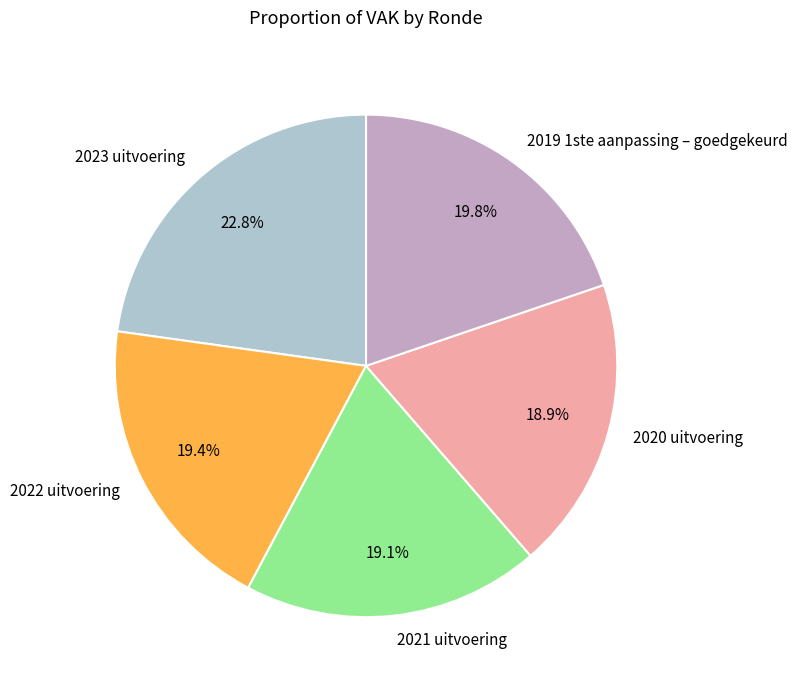

Which category has the biggest portion of the pie?

2023 uitvoering